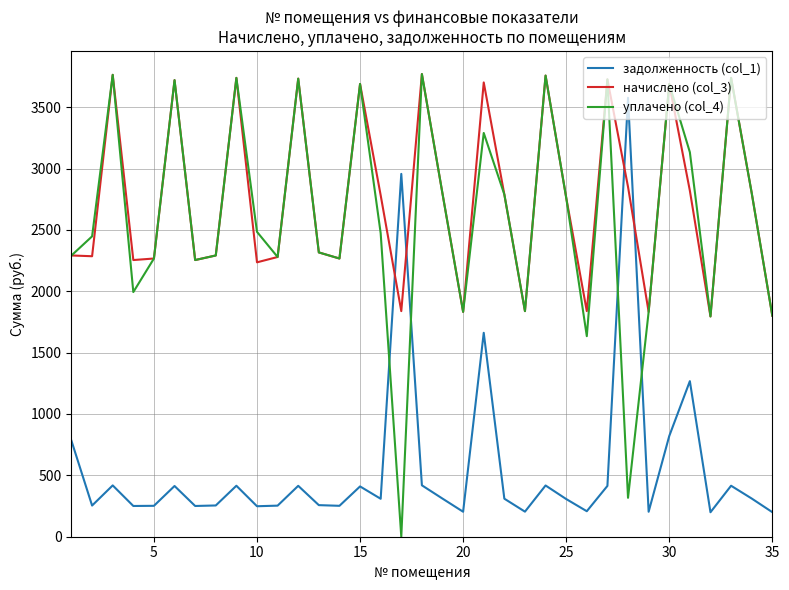

Which series has the largest total across all categories?

начислено (col_3)